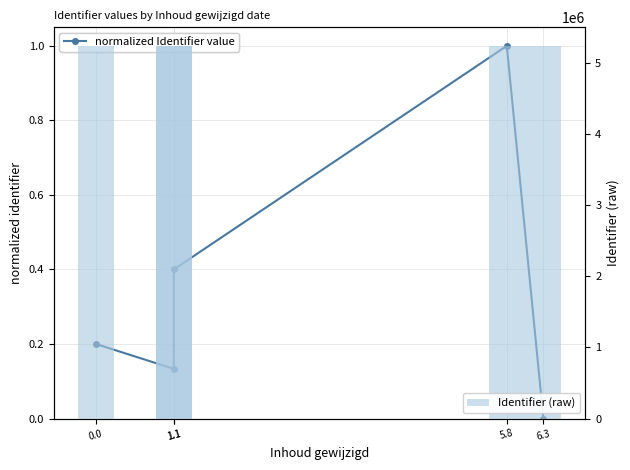

Which series has the largest range (max minus min)?

Identifier (raw)